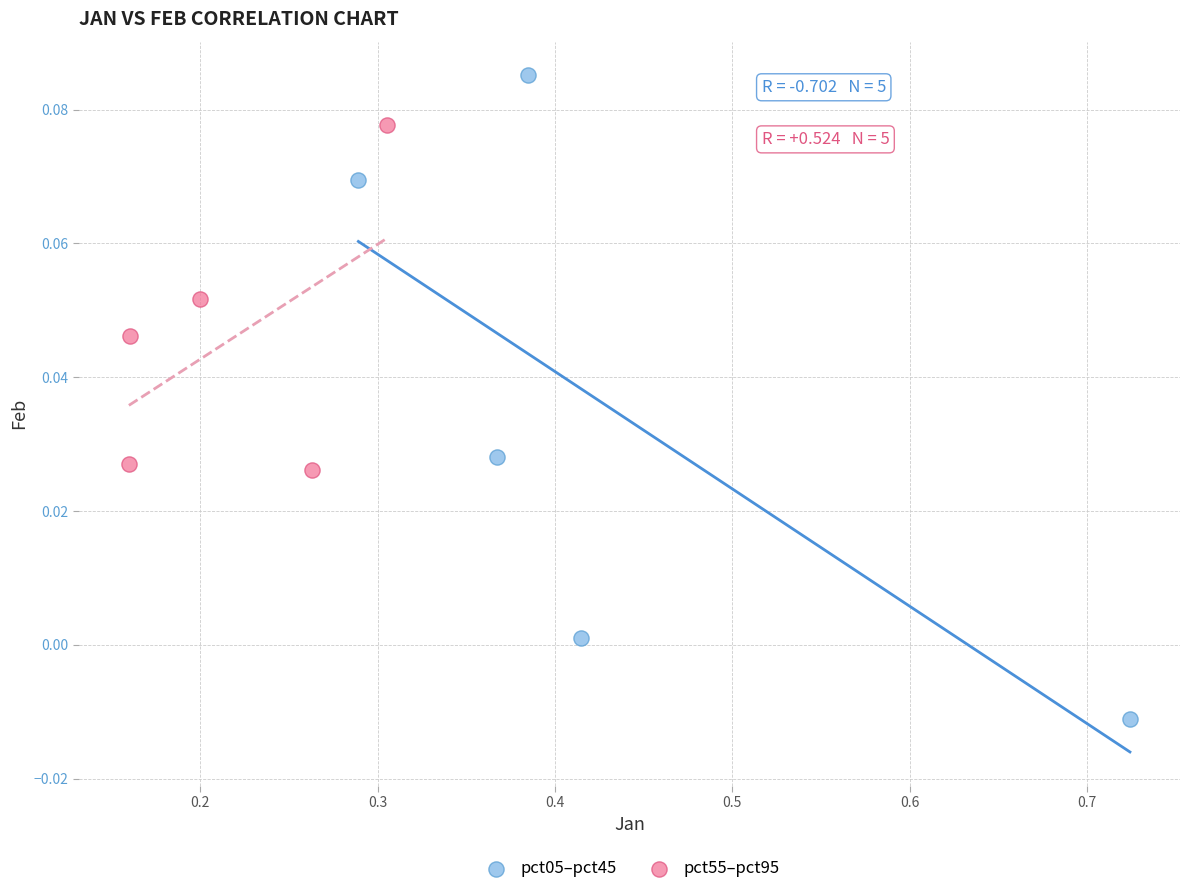

Which series has the largest Y range (max minus min)?

pct05–pct45